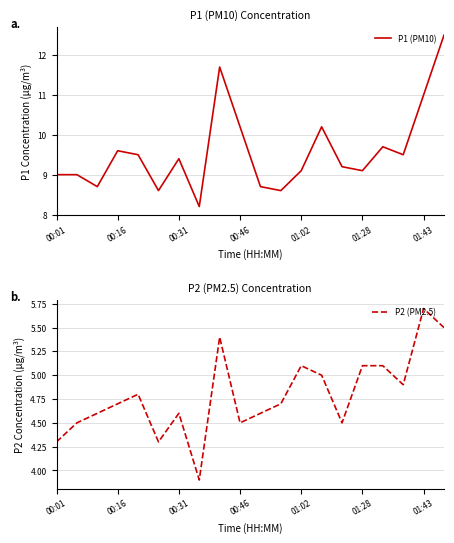

Reading right to left, transcribe all the data shown in this chart.

P1 (PM10): 12.5	11.0	9.5	9.7	9.1	9.2	10.2	9.1	8.6	8.7	10.2	11.7	8.2	9.4	8.6	9.5	9.6	8.7	9.0	9.0
P2 (PM2.5): 5.5	5.7	4.9	5.1	5.1	4.5	5.0	5.1	4.7	4.6	4.5	5.4	3.9	4.6	4.3	4.8	4.7	4.6	4.5	4.3